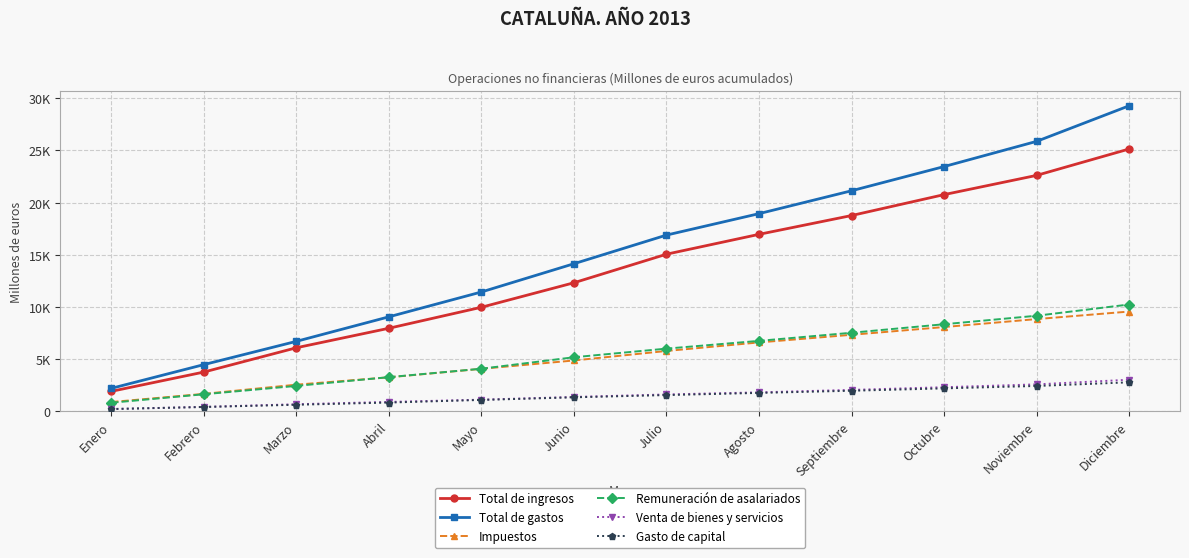

Reading left to right, what are all the values shown in this chart?

Total de ingresos: 1911	3760	6088	7957	9970	12318	15054	16957	18759	20763	22606	25135
Total de gastos: 2199	4473	6703	9053	11434	14141	16885	18939	21132	23451	25866	29275
Impuestos: 888	1671	2552	3256	4071	4870	5781	6599	7331	8074	8836	9558
Remuneración de asalariados: 819	1633	2433	3273	4080	5180	6006	6749	7527	8343	9157	10234
Venta de bienes y servicios: 218	422	677	898	1114	1374	1614	1815	2051	2307	2580	3025
Gasto de capital: 216	412	626	837	1088	1339	1553	1761	1969	2195	2427	2775